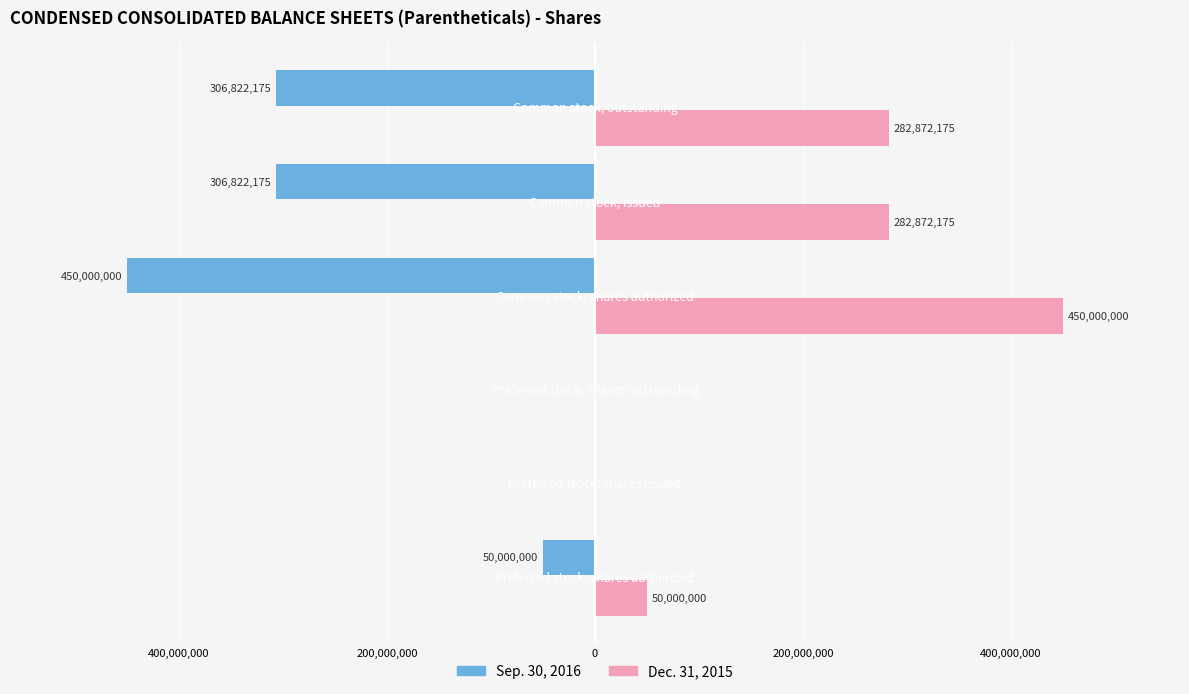

Rank the series by their maximum value, from lowest to highest.

Sep. 30, 2016, Dec. 31, 2015